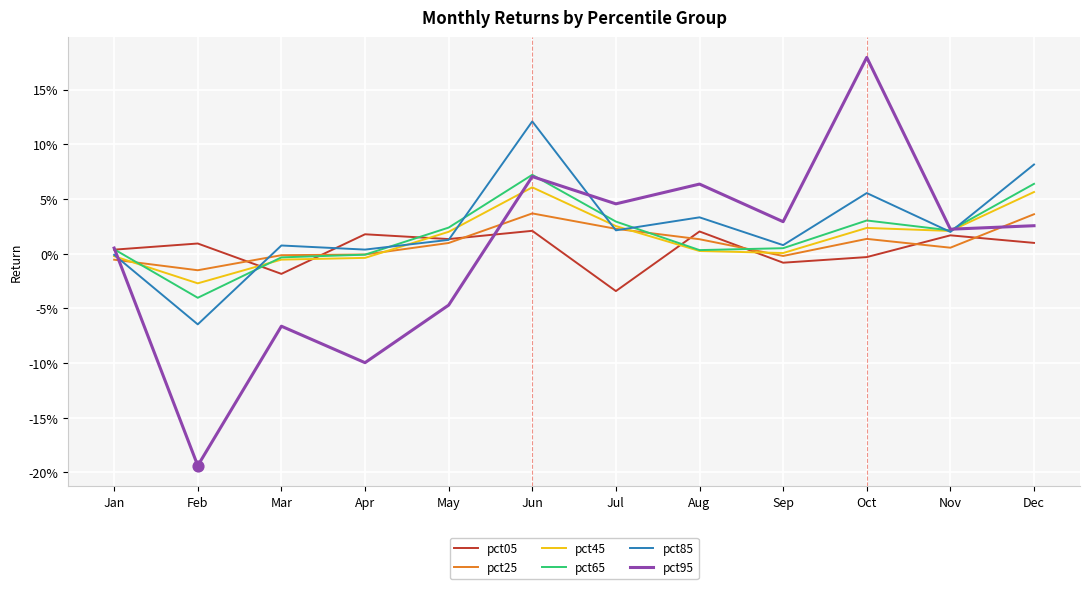

At which category is the sum across all series the highest?

Jun